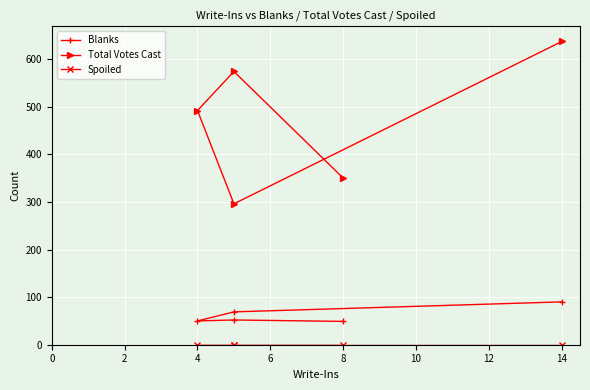

Which series has the widest spread of values?

Total Votes Cast